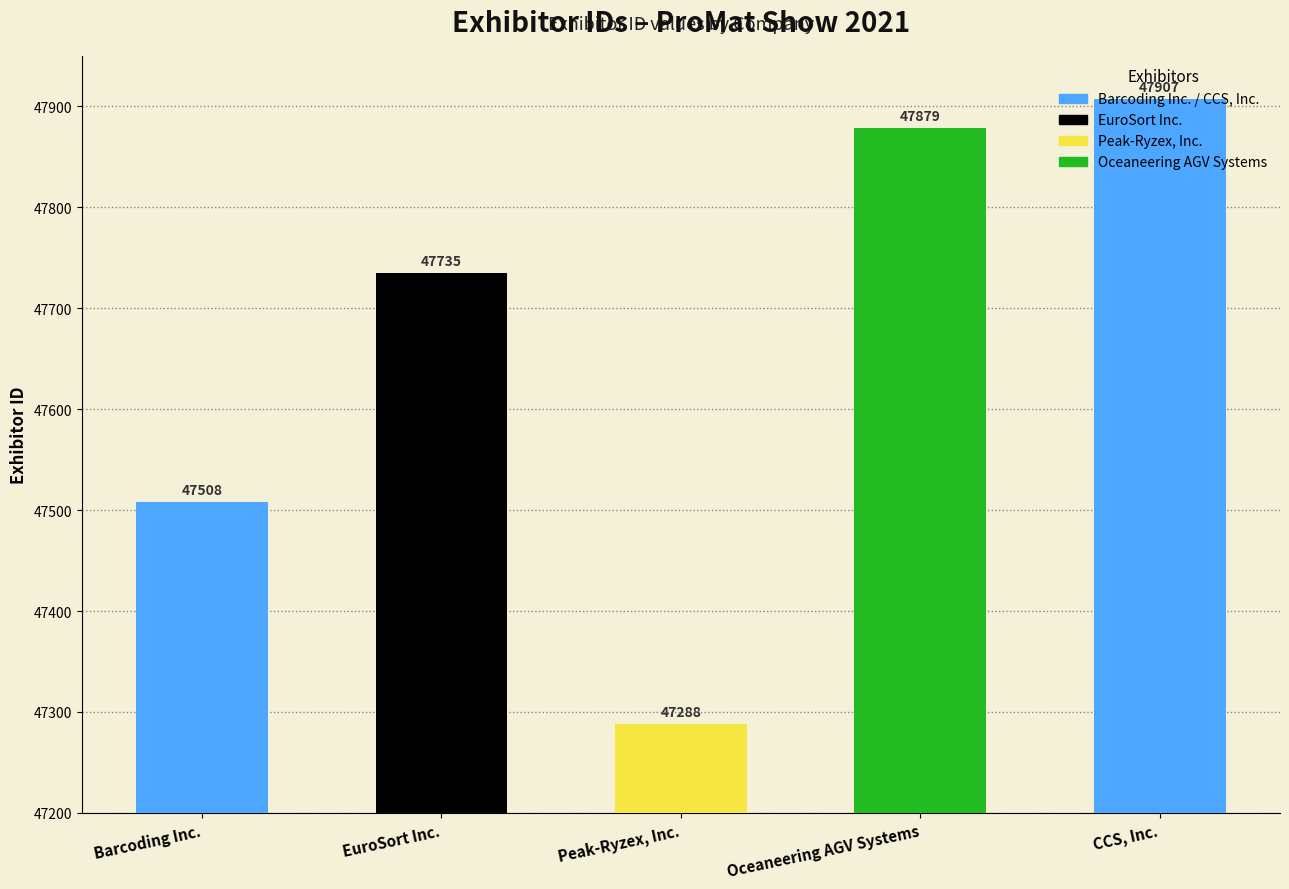

Rank the categories by value from lowest to highest.

Peak-Ryzex, Inc., Barcoding Inc., EuroSort Inc., Oceaneering AGV Systems, CCS, Inc.